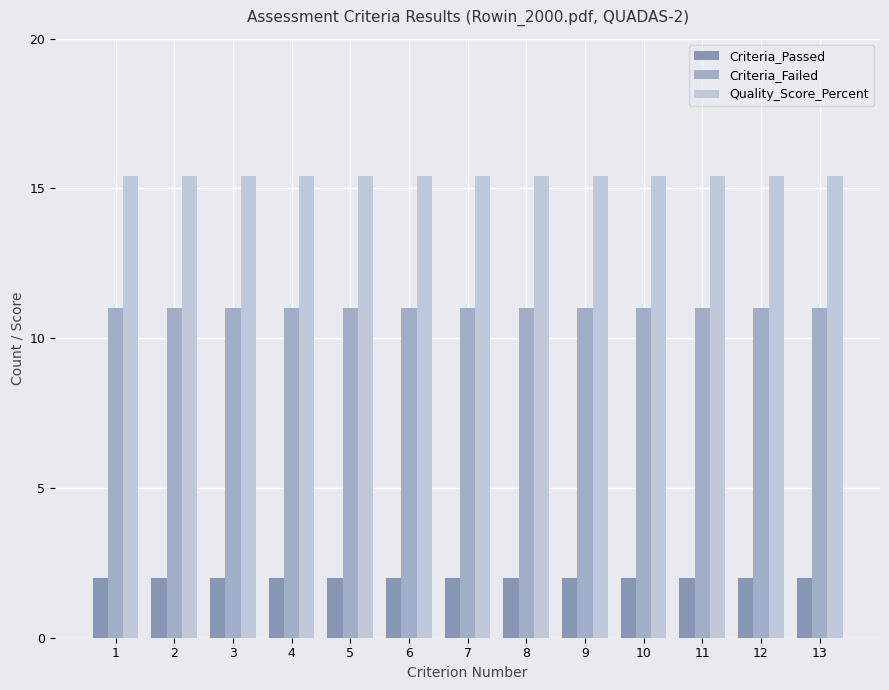

Is it true that Criteria_Passed equals 2.0 at 8?

True